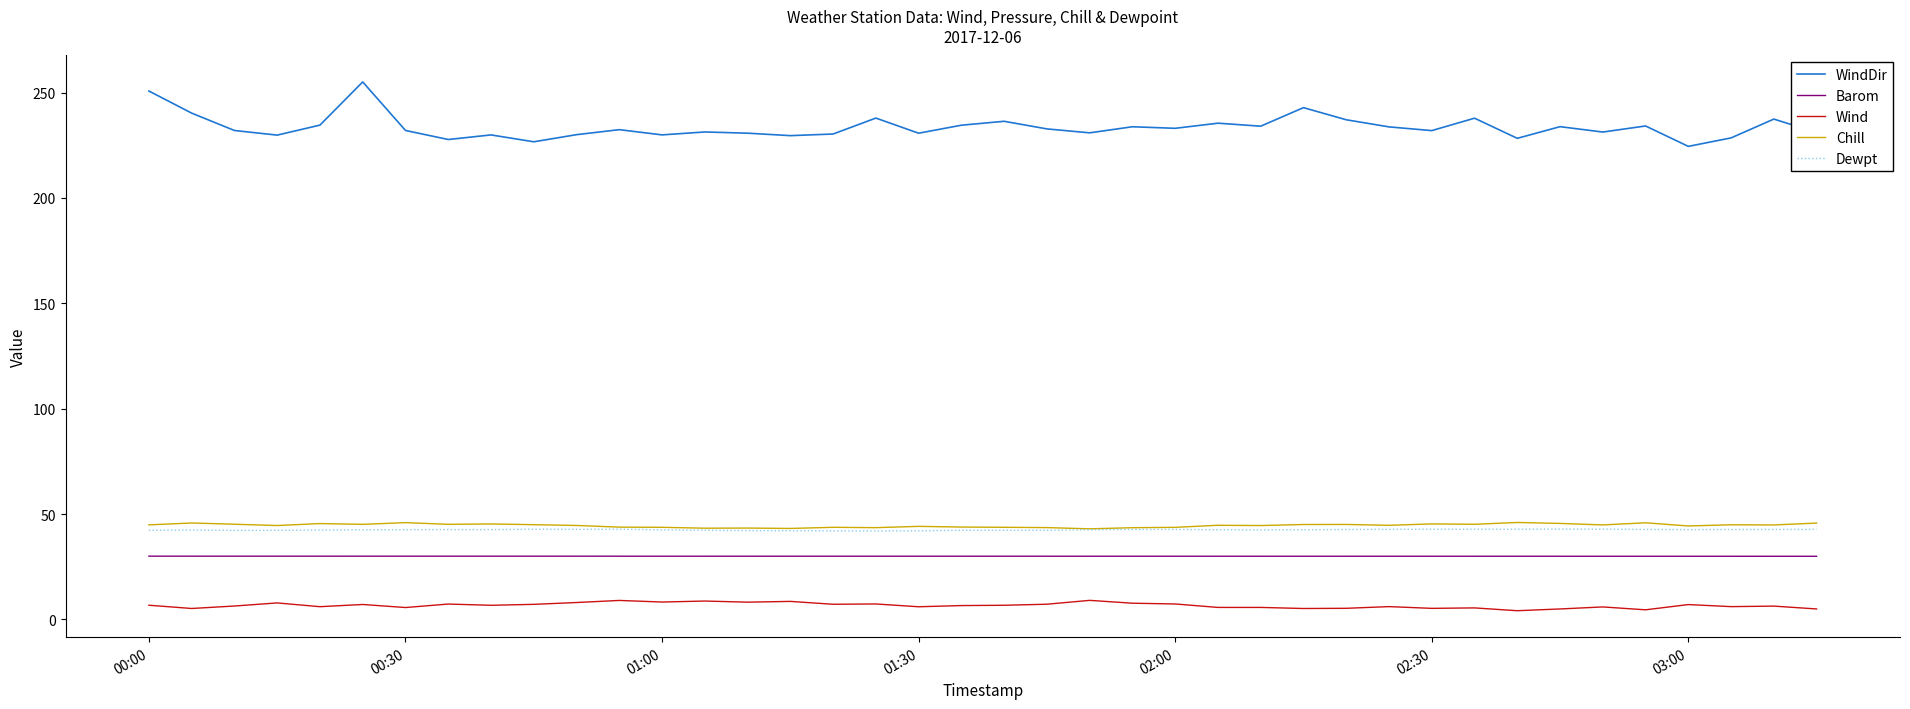

True or false: Dewpt and Wind intersect in this chart.

False